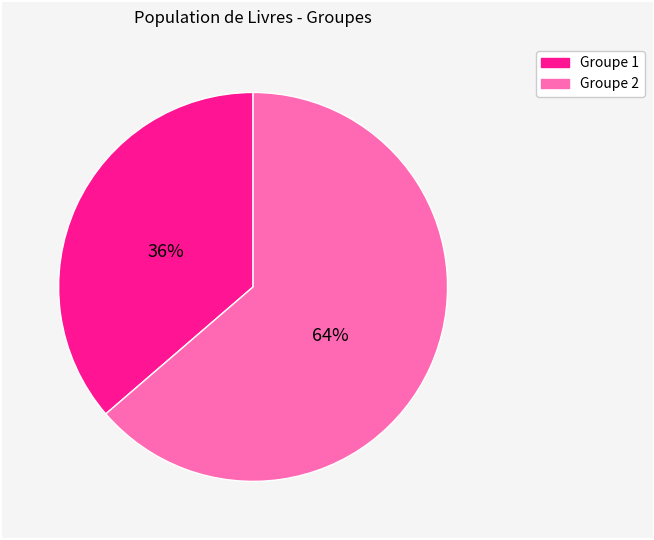

To the nearest percent, what is the average slice percentage?

50%